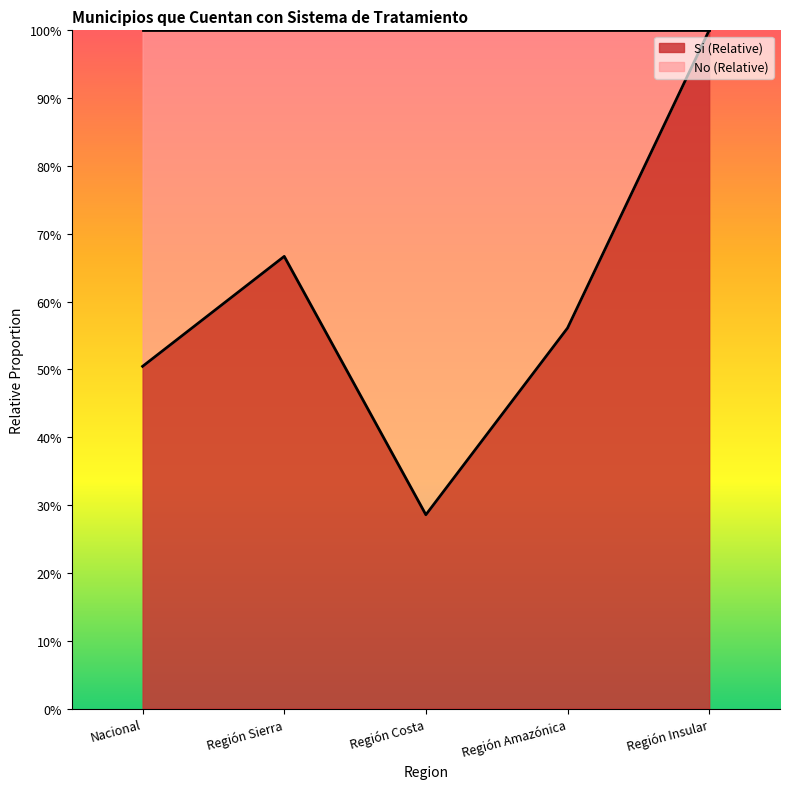

What is the maximum value shown in the chart?

1.0